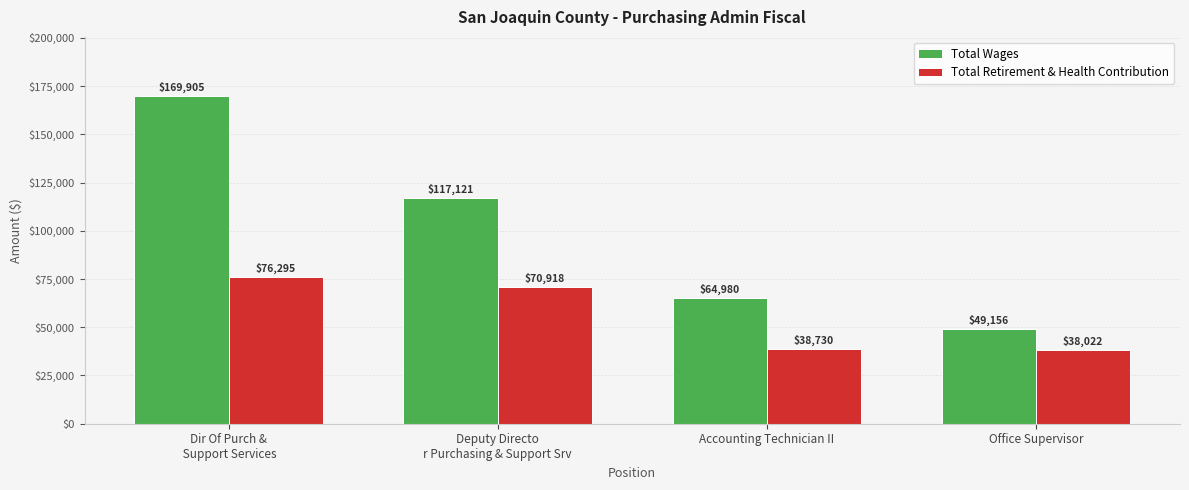

What is the highest value of the Total Retirement & Health Contribution series?

76295